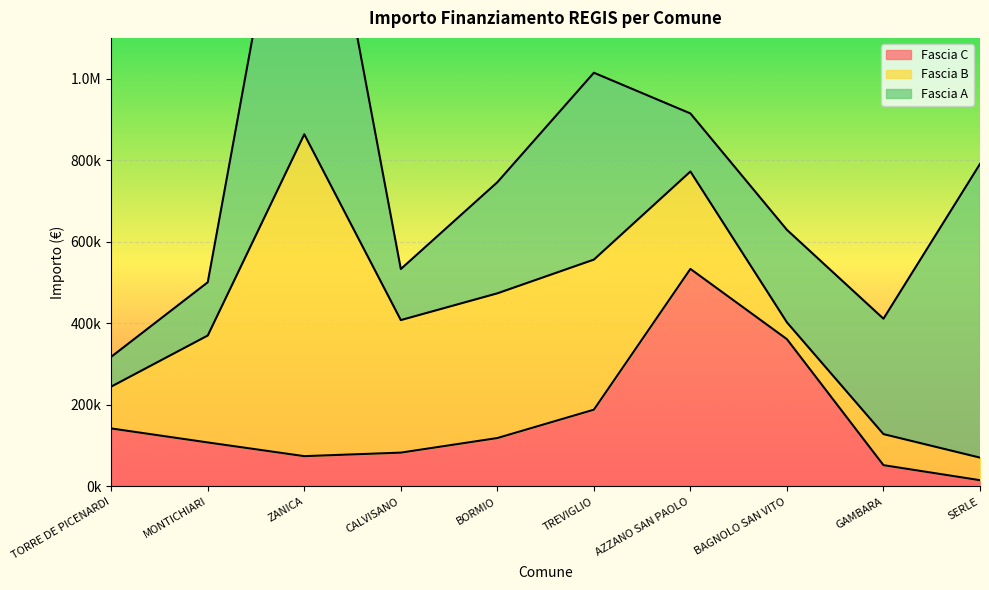

In Fascia B, how many points are lower than both neighbors (excluding endpoints)?

2